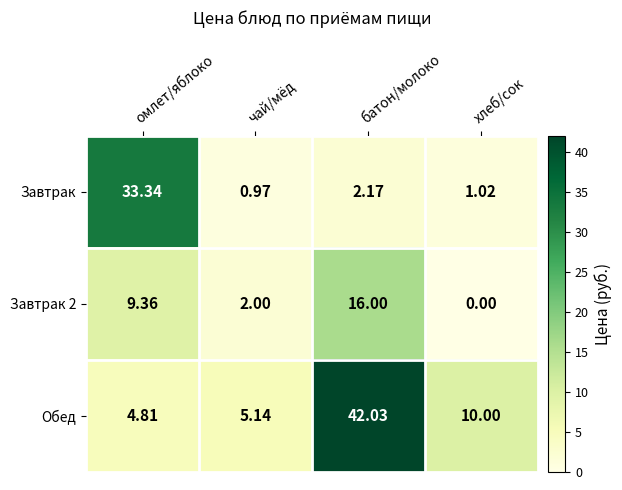

Which series changed the most between чай/мёд and батон/молоко?

Обед